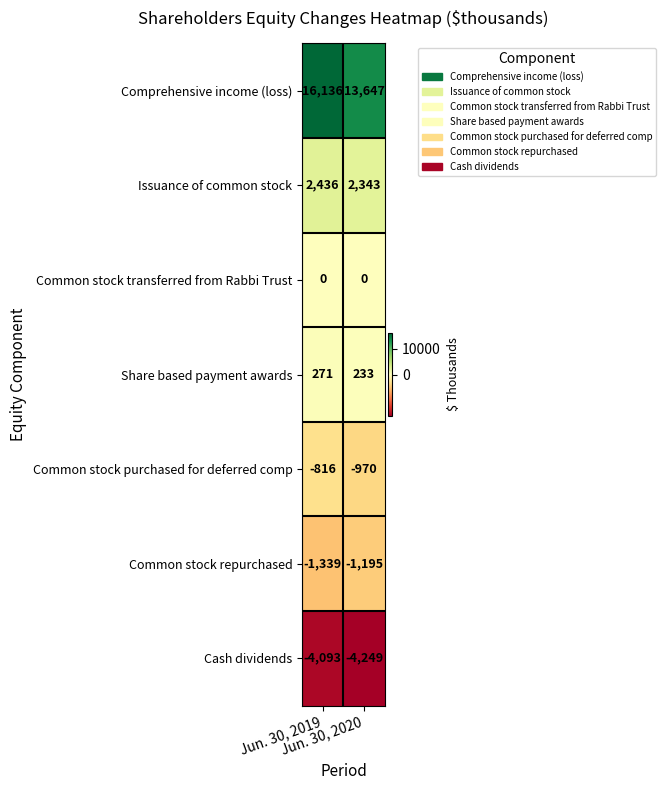

How many distinct data groups are displayed?

7